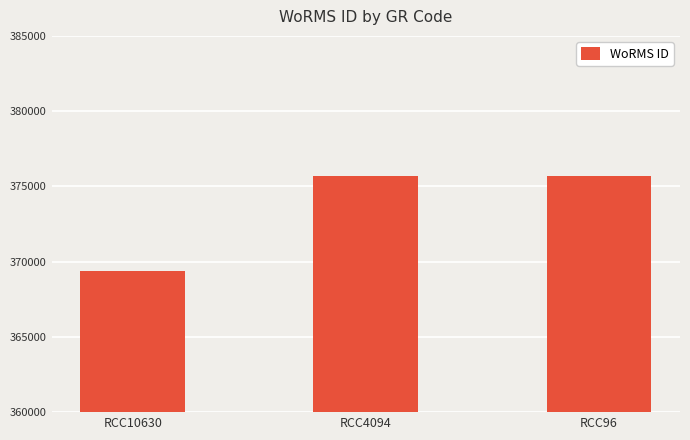

True or false: the data shows 369377 at RCC10630.

True